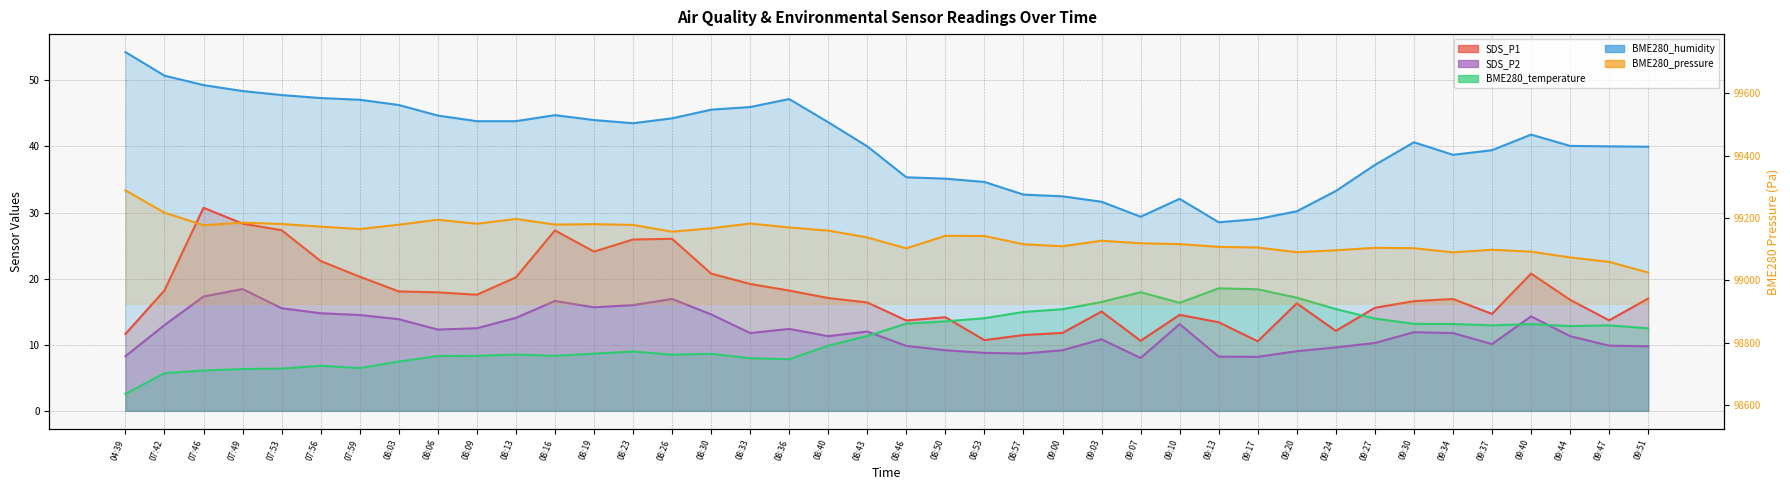

At which label is BME280_pressure (line) closest to 99156?

08:26